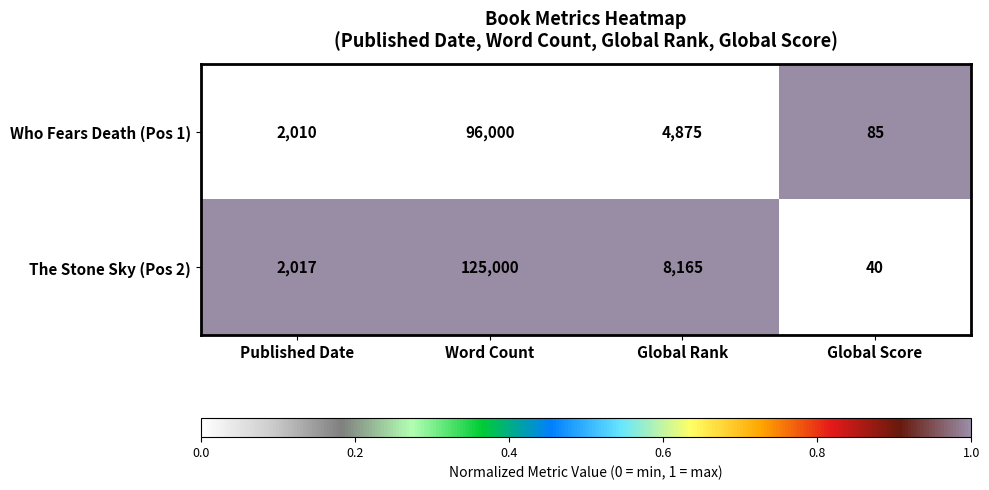

Between Published Date and Global Rank, which series saw the biggest shift?

The Stone Sky (Pos 2)